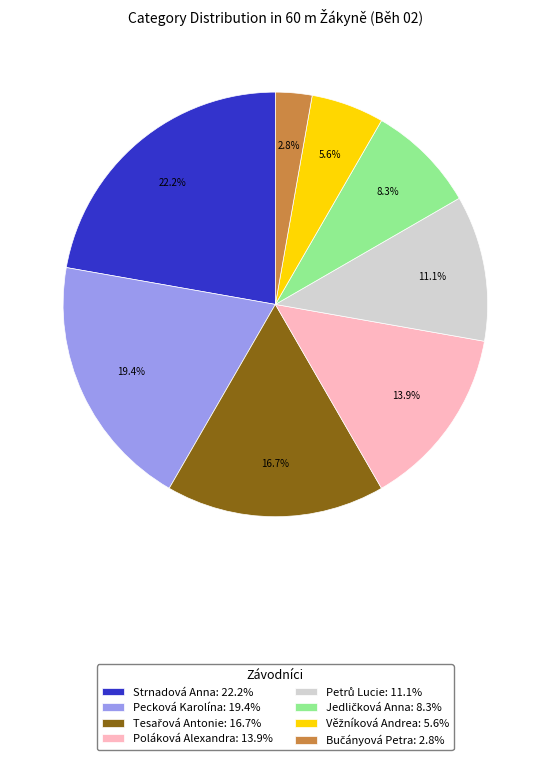

Is there a majority slice in this chart?

No